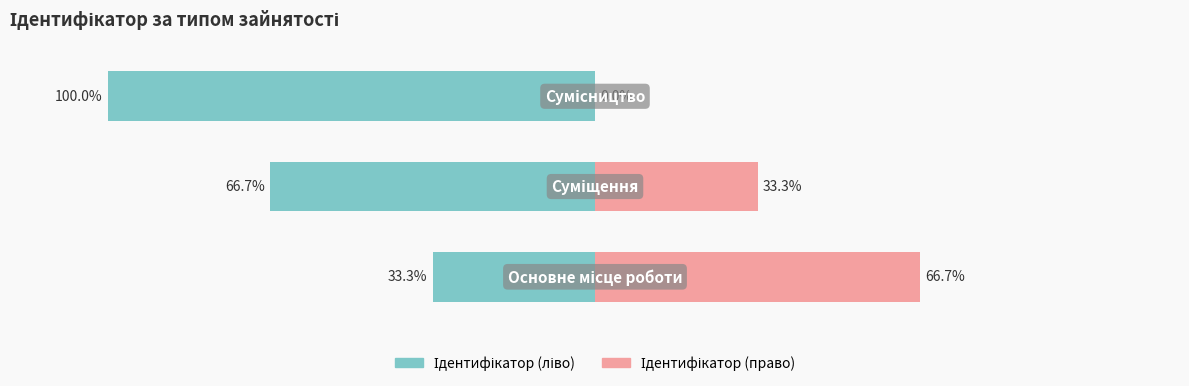

Count the number of categories in the chart.

3